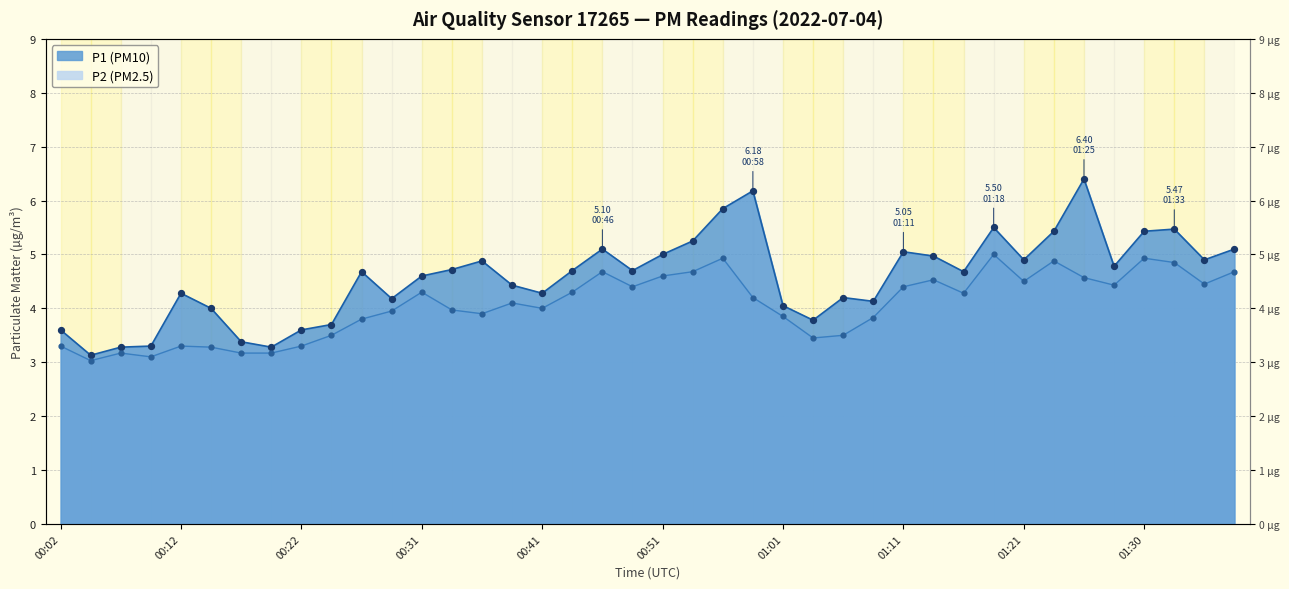

Which series has the widest spread of Y values?

P1